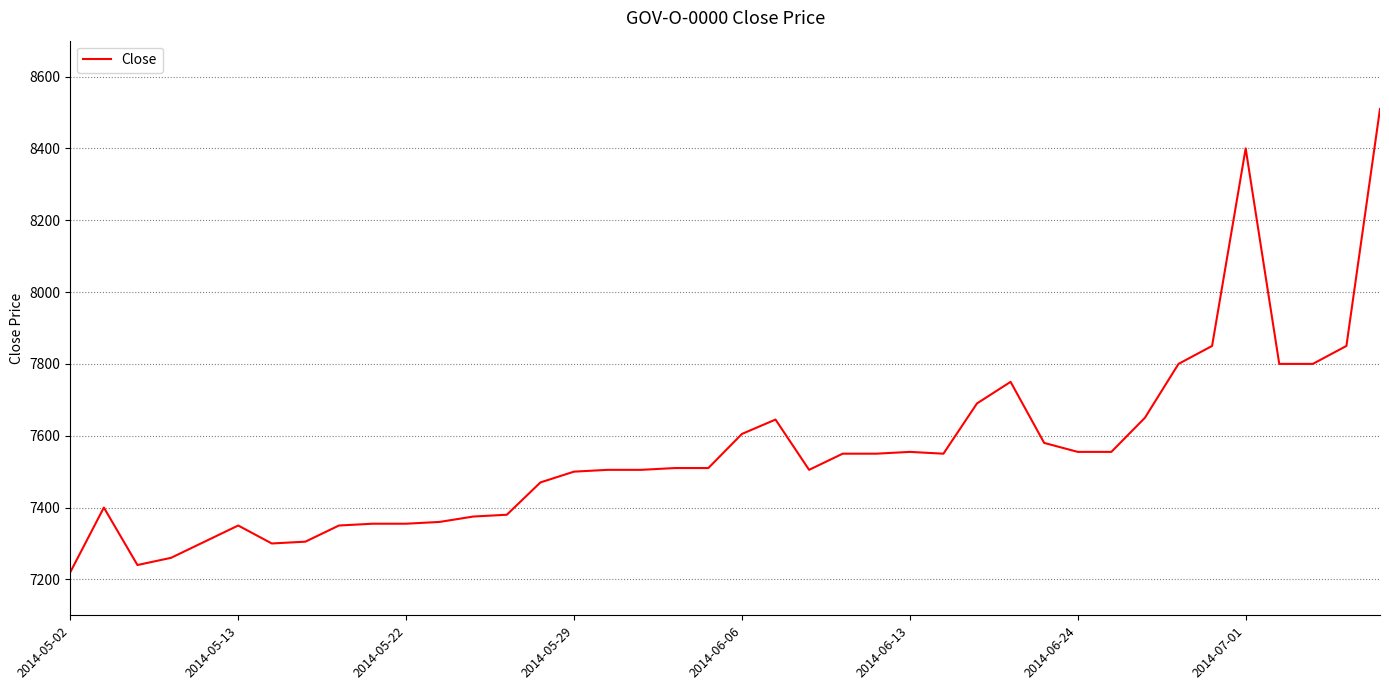

What is the greatest value displayed?

8510